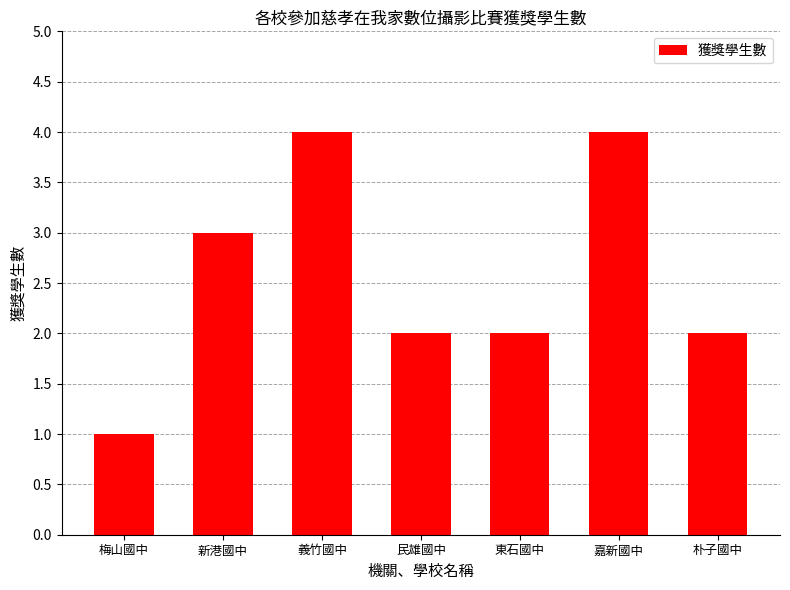

Are the bars horizontal?

No